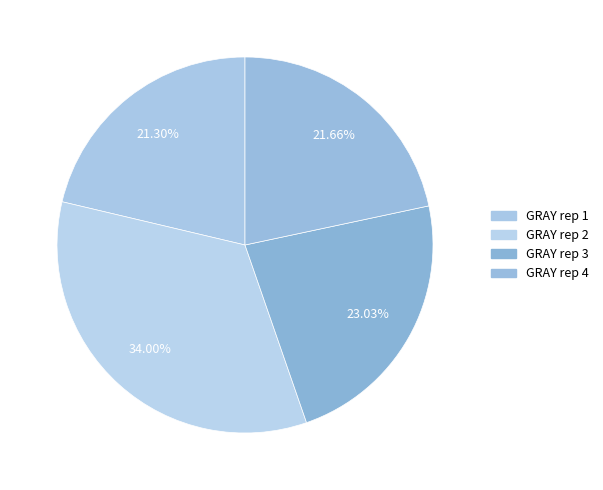

What is the change in value from GRAY rep 1 to GRAY rep 4?

+0.3